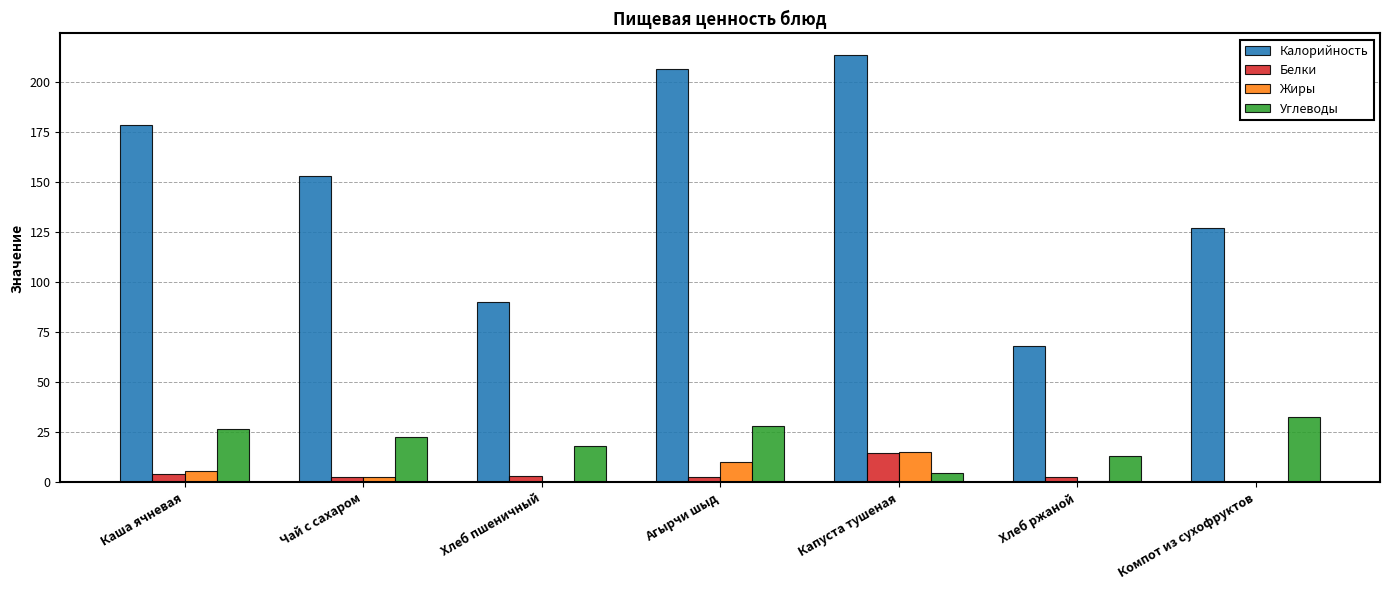

At which category does the chart reach its peak across all series?

Капуста тушеная